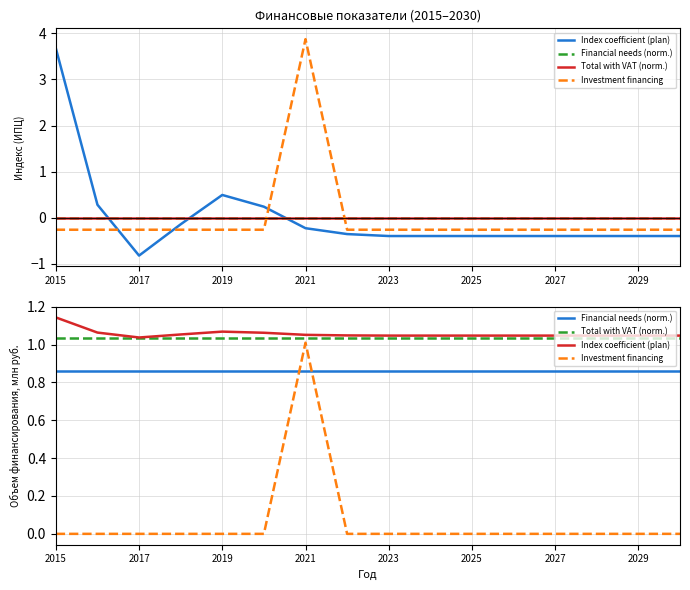

Which label corresponds to the largest value in the chart?

2015